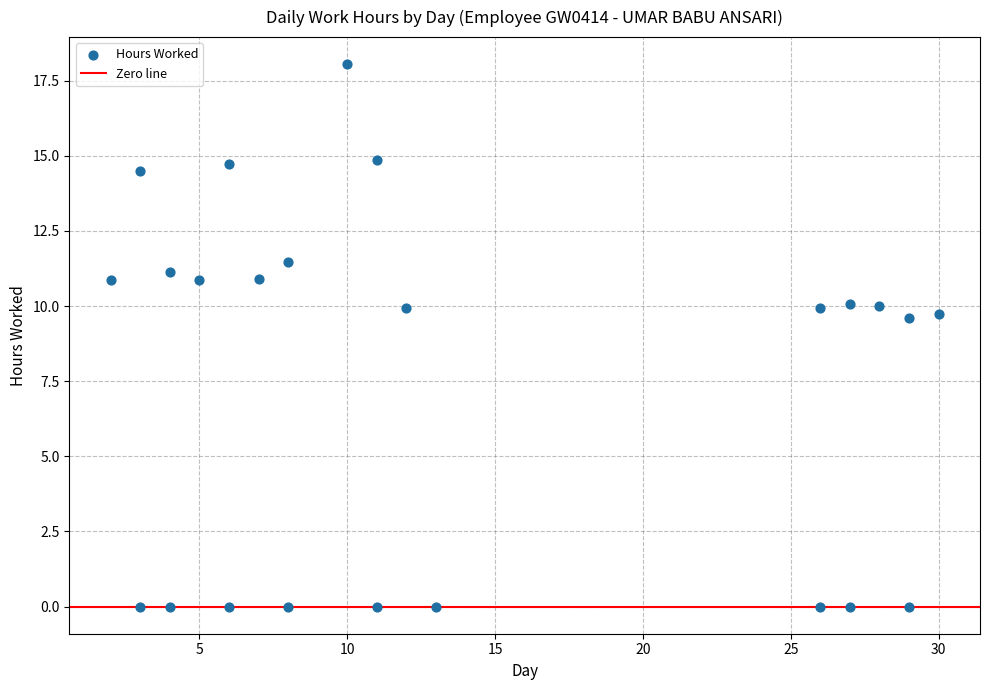

What is the range of Y values (max minus min)?

18.1